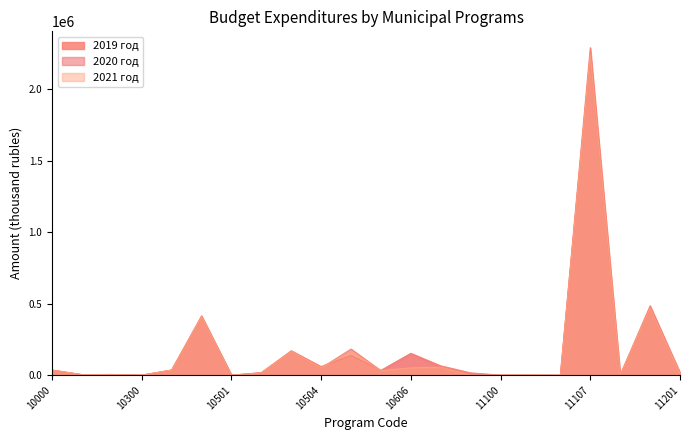

Reading left to right, extract all data points from this chart.

2019 год: 10000=36172.3	10100=3951.0	10102=5123.7	10300=400.0	10302=35967.3	10500=415648.0	10501=400.0	10502=17769.1	10503=171394.5	10504=60283.4	10600=138837.3	10601=33896.4	10606=153167.8	10800=65444.2	10900=16192.2	11100=687.5	11101=567.2	11103=350.0	11107=2292318.2	11109=1151.1	11200=486009.5	11201=15940.0
2020 год: 10000=35372.3	10100=3951.0	10102=4709.7	10300=200.0	10302=35967.3	10500=407893.7	10501=400.0	10502=16769.1	10503=166490.0	10504=50757.0	10600=182912.6	10601=31896.4	10606=149491.9	10800=55722.4	10900=8692.0	11100=500.0	11101=567.2	11103=150.0	11107=2240913.9	11109=1151.1	11200=470545.7	11201=18177.6
2021 год: 10000=35872.3	10100=3951.0	10102=4709.7	10300=200.0	10302=35967.3	10500=408814.4	10501=400.0	10502=16769.1	10503=166490.0	10504=51457.0	10600=168191.5	10601=31896.4	10606=51620.6	10800=55856.8	10900=0.0	11100=500.0	11101=567.2	11103=150.0	11107=2245109.0	11109=1151.1	11200=469778.9	11201=11465.2